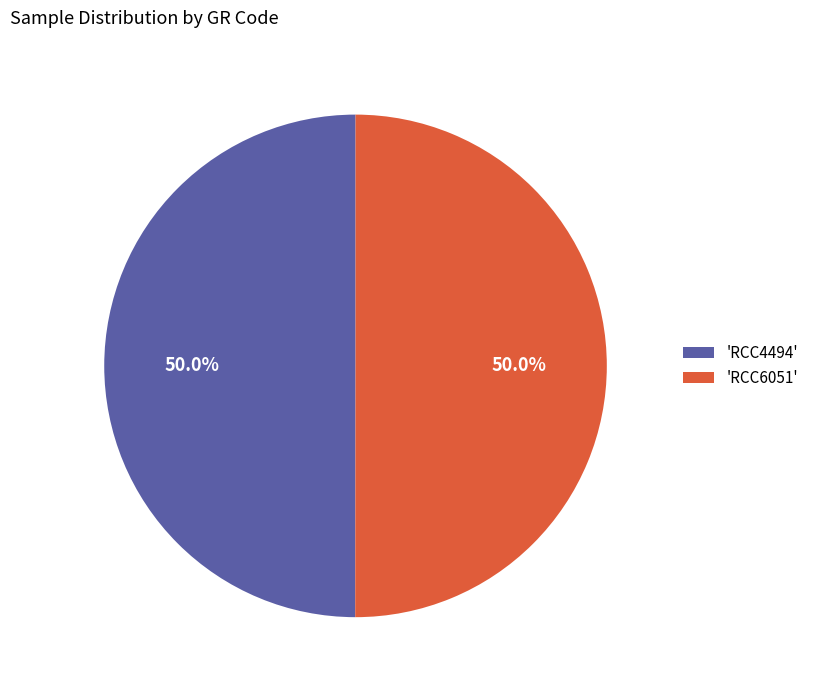

What portion of the pie excludes 'RCC4494'?

50.0%